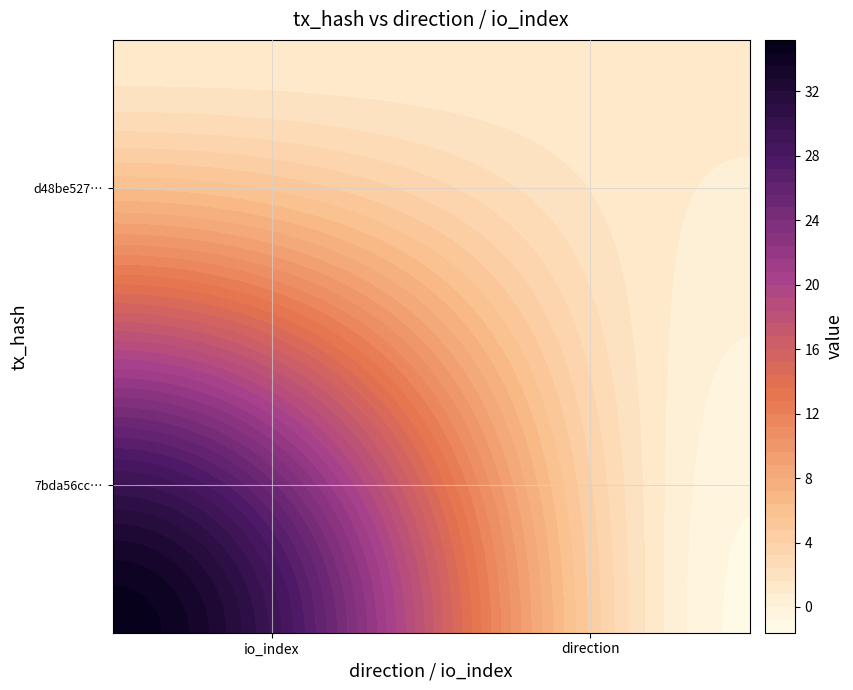

What is the lowest value of the d48be527d48e02b5200cece50c26b17e0fe1b7e series?

1